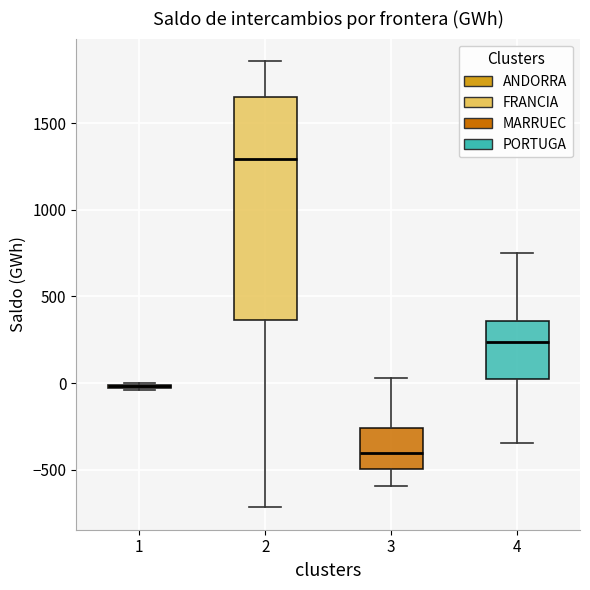

Reading left to right, transcribe this box plot: for each box, give where its median line is, the range the box spans, and where its two whiskers end, as read against the y-axis. The values are not printed on the chart, so give them approximately, as read against the axis.

1: box collapsed to a line at 0, whiskers -50 to 0
2: median 1300, box 350 to 1650, whiskers -700 to 1850
3: median -400, box -500 to -250, whiskers -600 to 50
4: median 250, box 0 to 350, whiskers -350 to 750